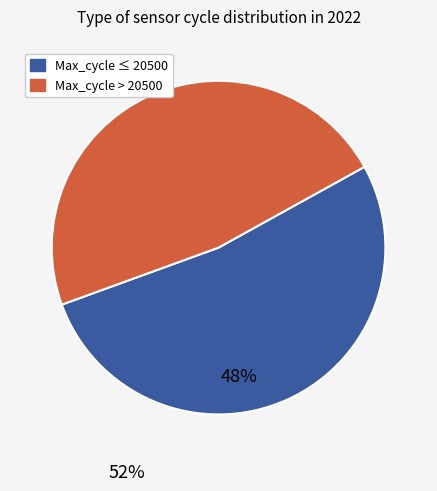

Does any single category account for the majority?

Yes